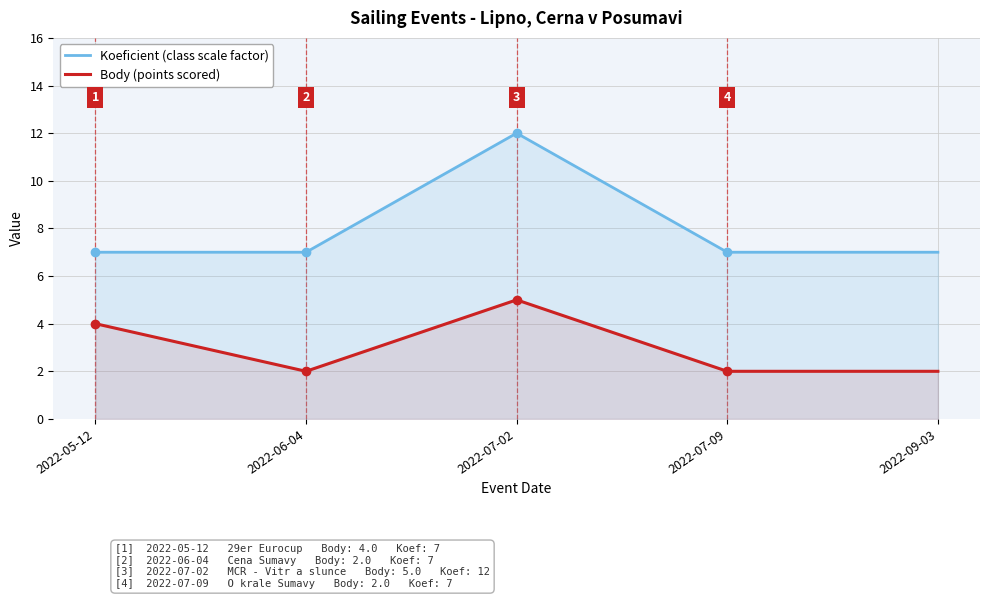

Which has a higher value, 2022-07-09 or 2022-05-12?

2022-07-09